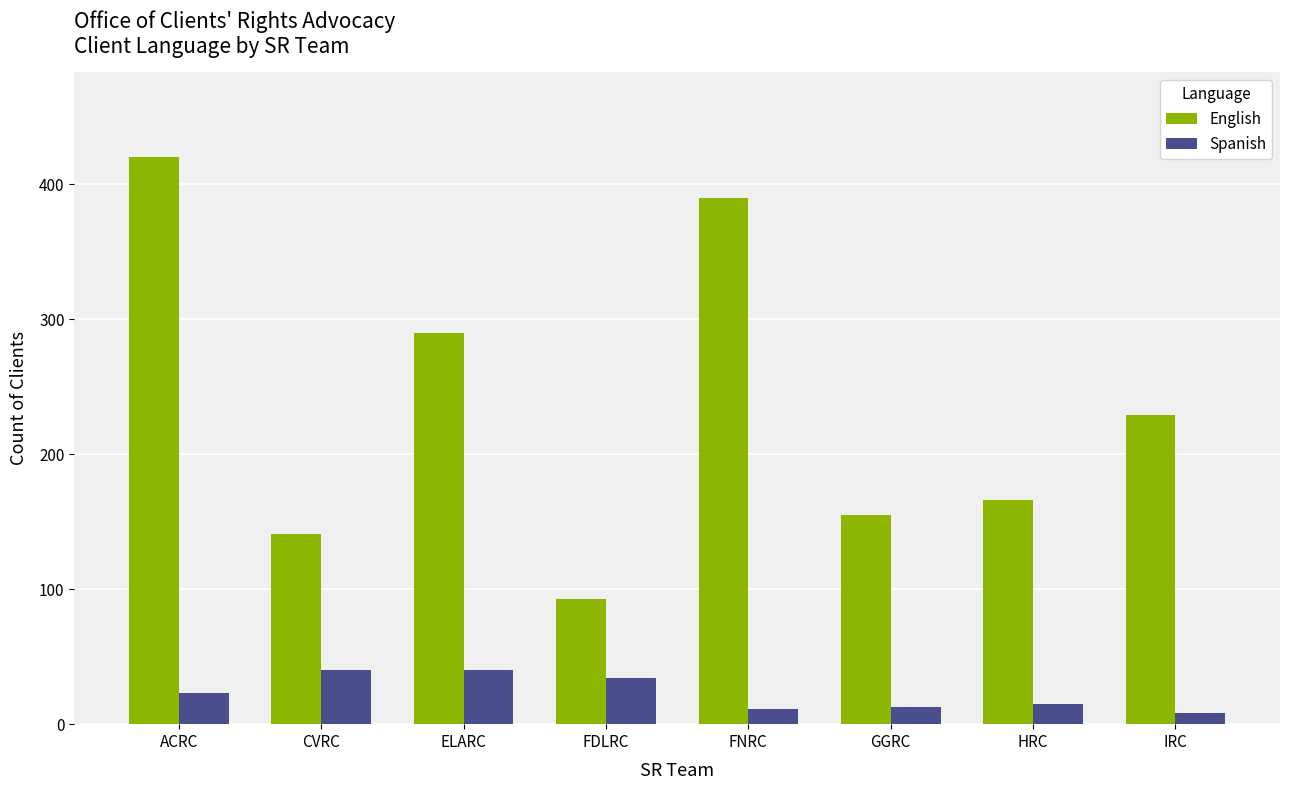

Rank the series at FNRC from lowest to highest value.

Spanish, English